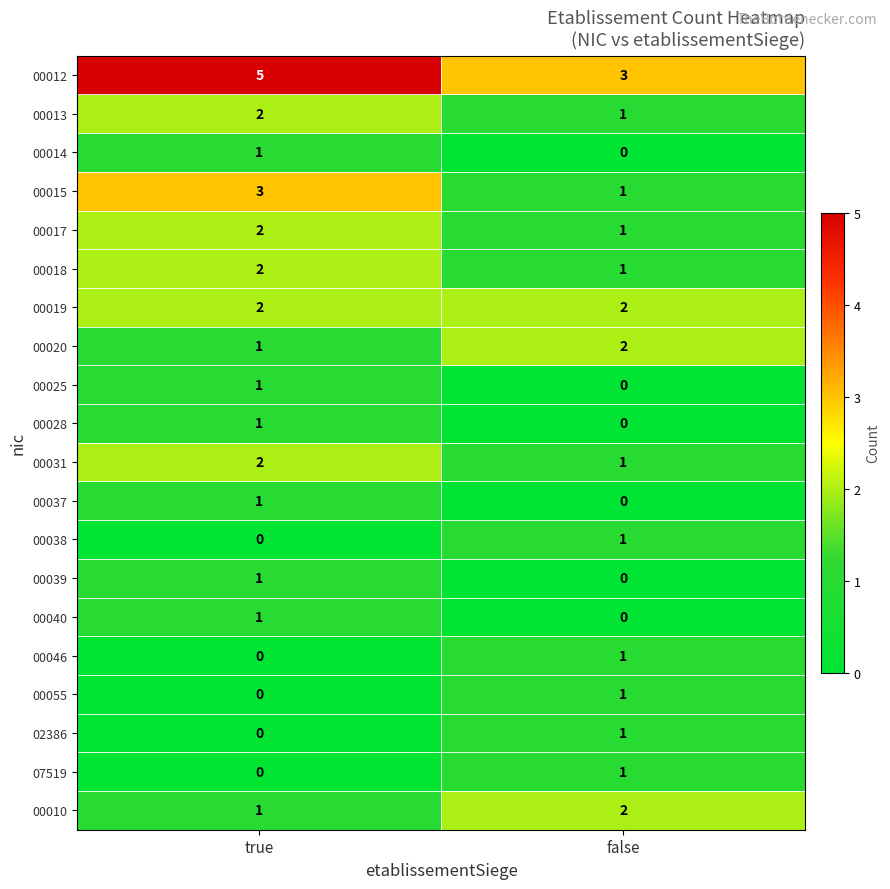

The 00031 series shows 2 at false. True or false?

False